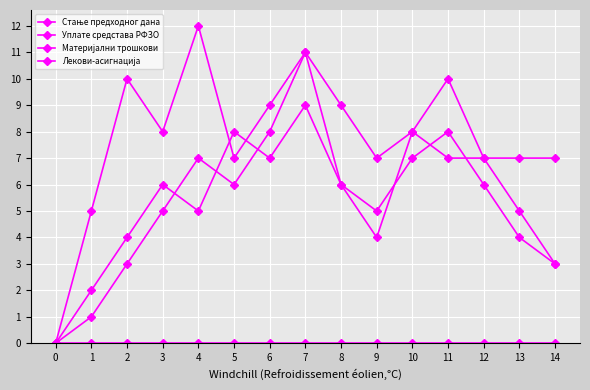

Does the chart have visible grid lines?

Yes